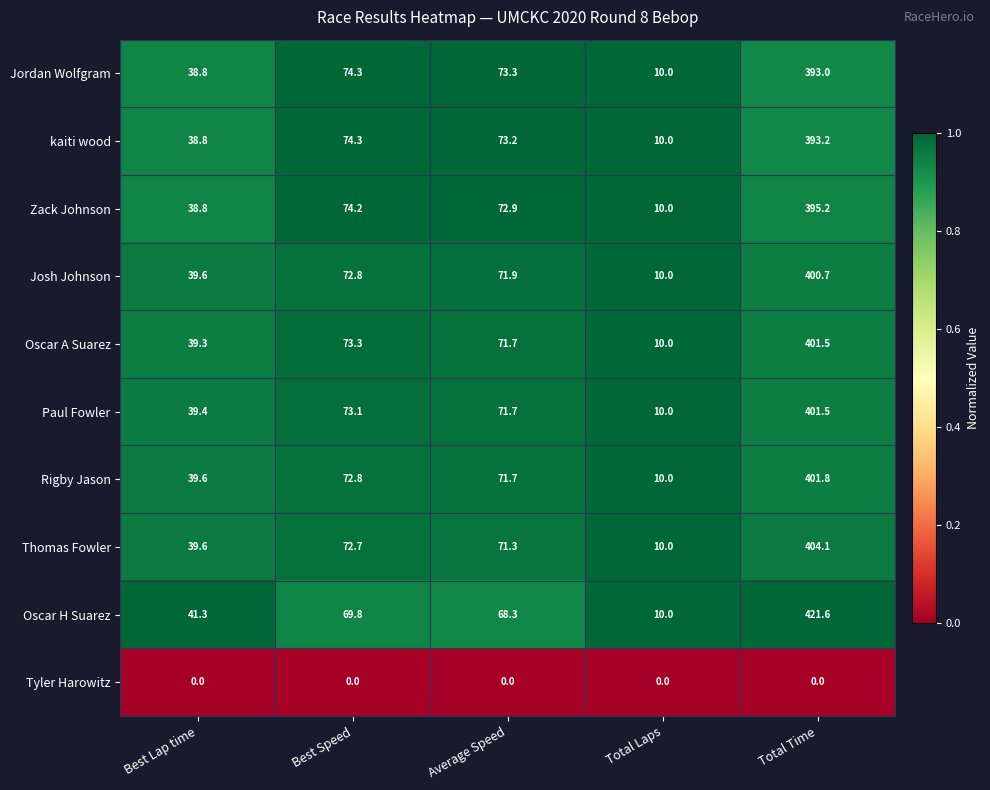

What is the total value across all series at Total Laps?

90.0